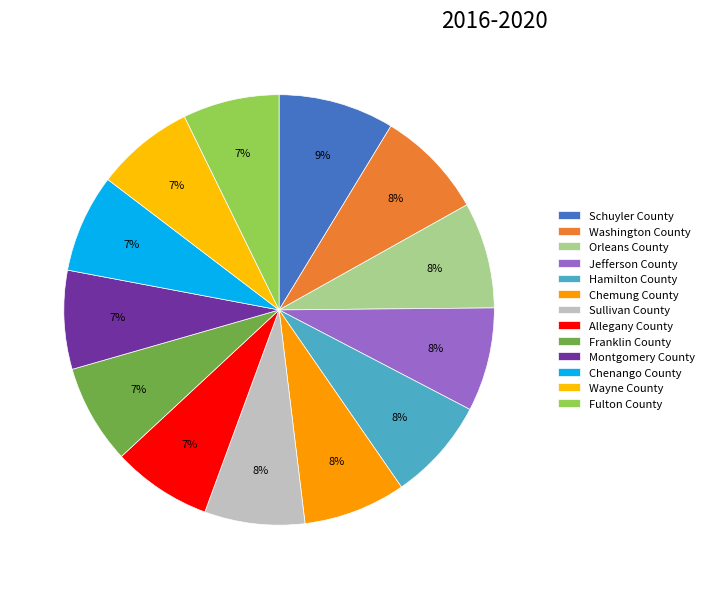

The Schuyler County slice represents 9% of the pie. True or false?

True